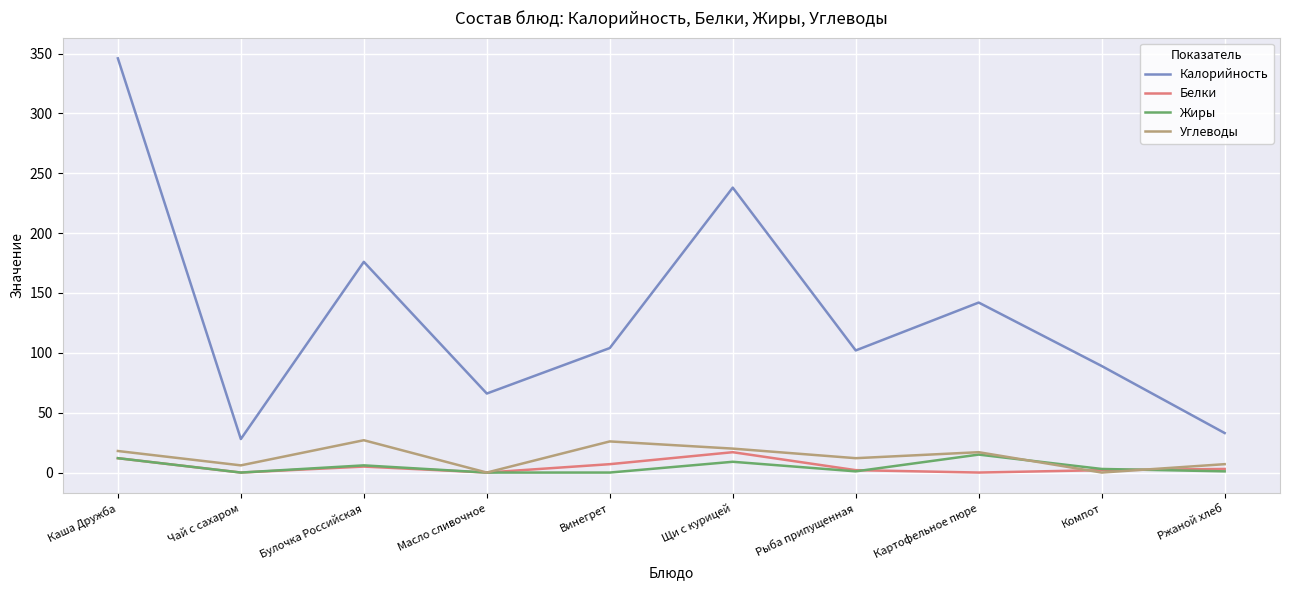

Which series has the largest range (max minus min)?

Калорийность